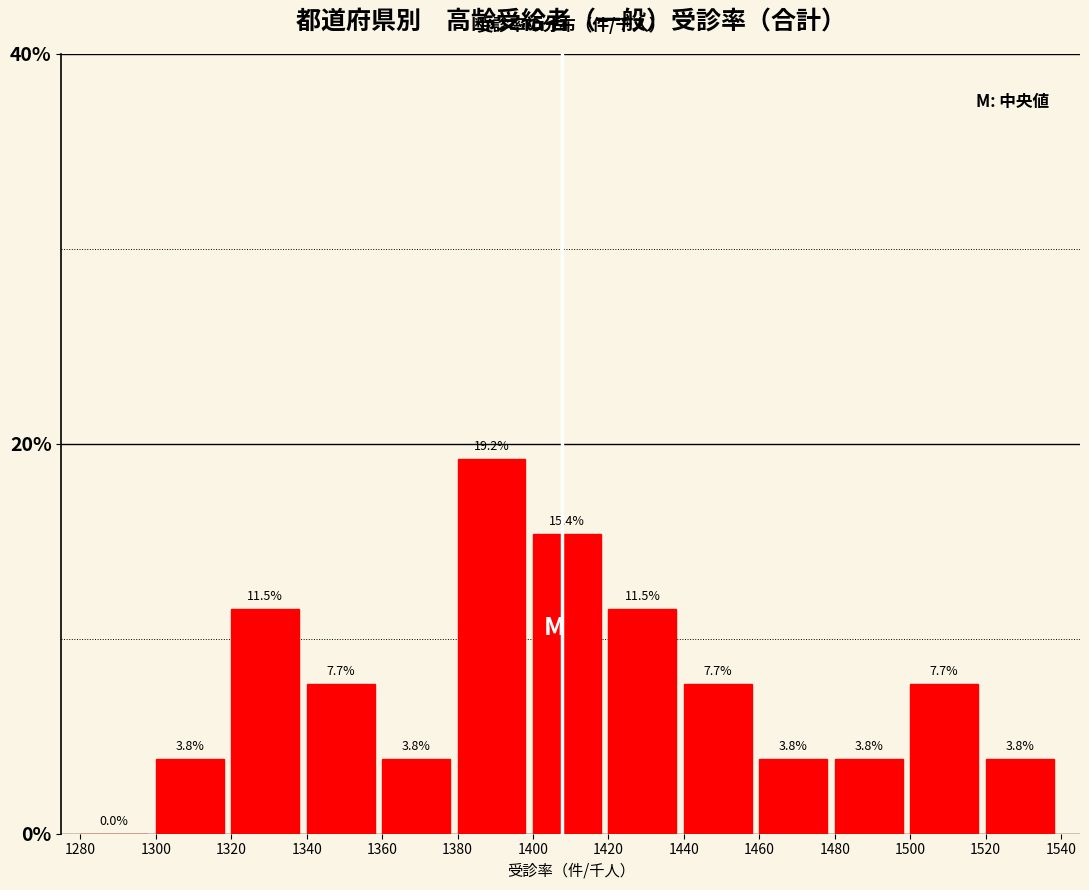

Reading left to right, list every bar in this chart as the range it spans on the x-axis followed by its height.

1280 to 1300: 0.0
1300 to 1320: 3.8
1320 to 1340: 11.5
1340 to 1360: 7.7
1360 to 1380: 3.8
1380 to 1400: 19.2
1400 to 1420: 15.4
1420 to 1440: 11.5
1440 to 1460: 7.7
1460 to 1480: 3.8
1480 to 1500: 3.8
1500 to 1520: 7.7
1520 to 1540: 3.8